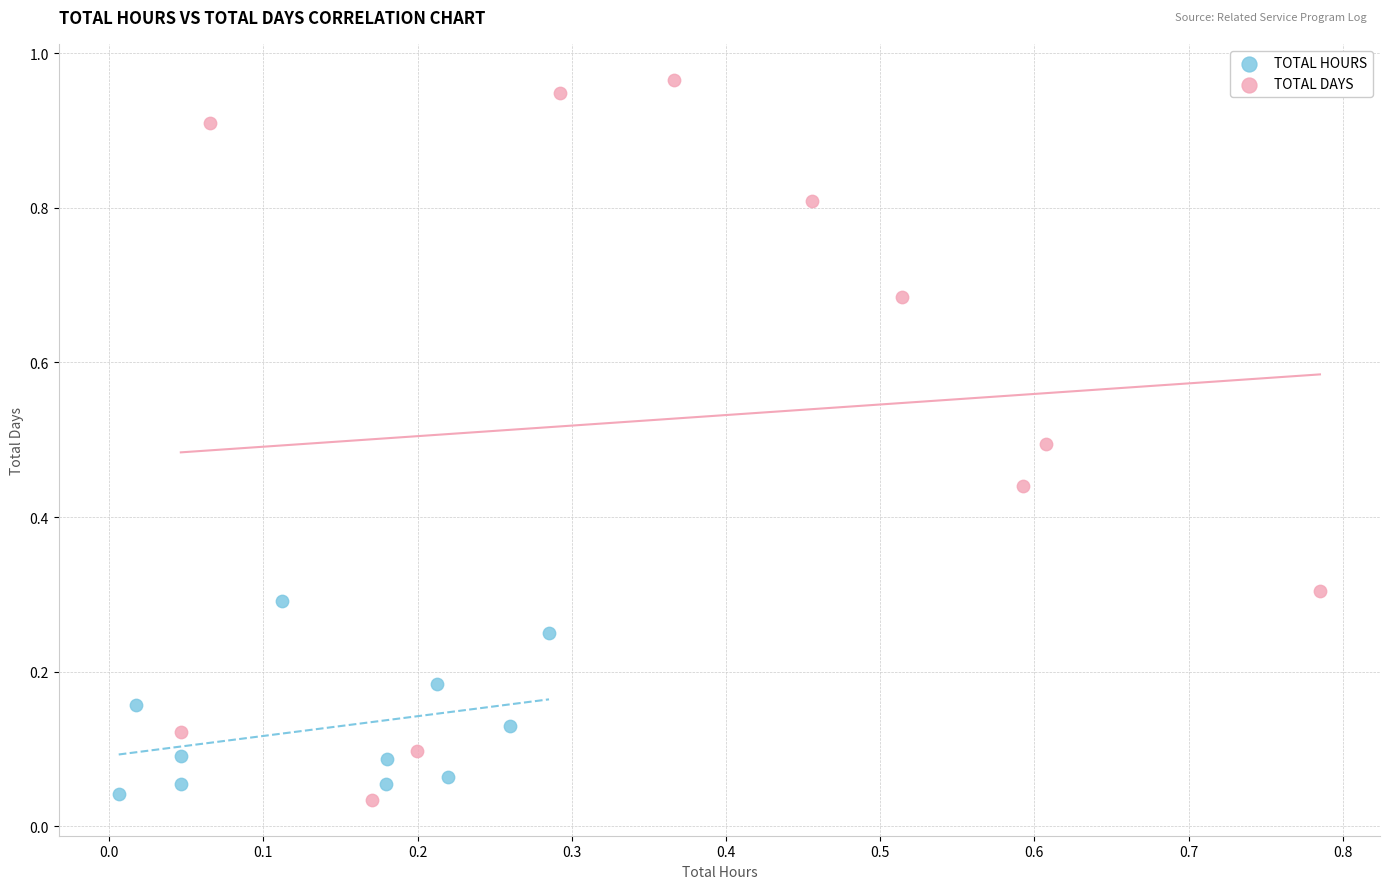

Which series has the widest spread of Y values?

TOTAL DAYS